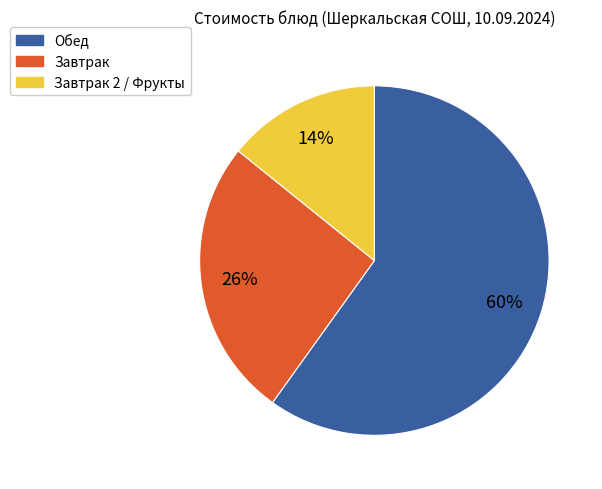

To the nearest percent, what is the average slice percentage?

33%